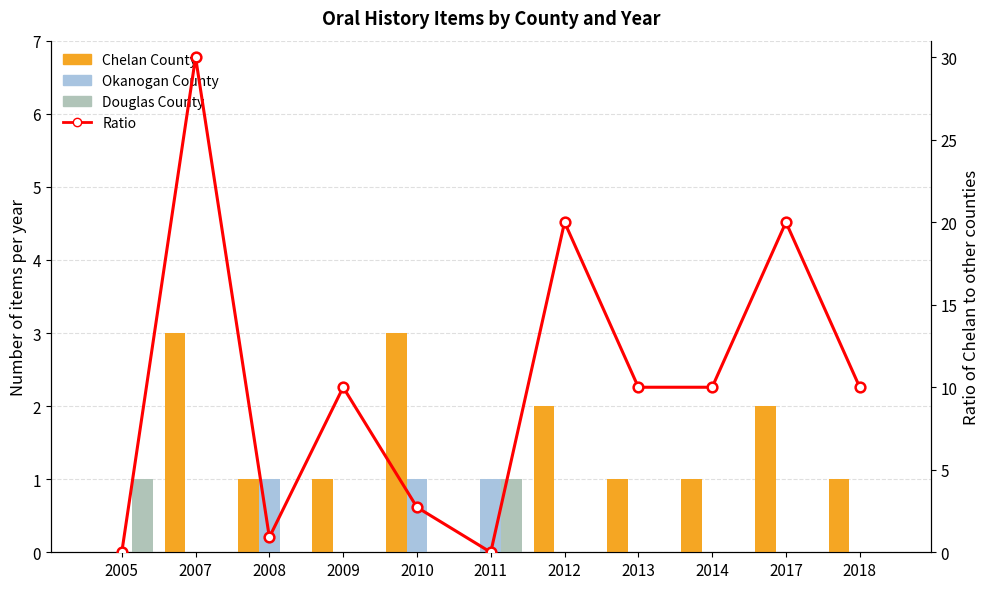

At which label does Chelan County reach its minimum?

2005